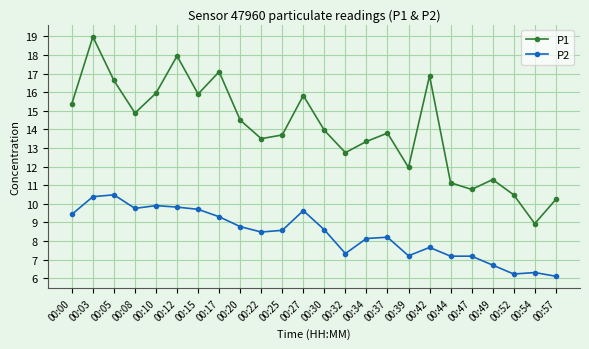

Which series changed the most between 00:39 and 00:57?

P1